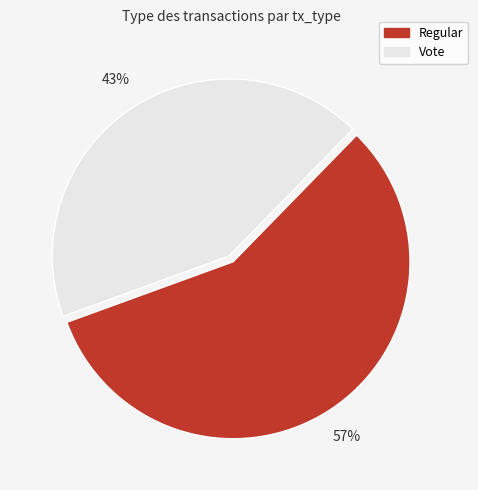

Combined, do Vote and Regular account for over 50%?

Yes